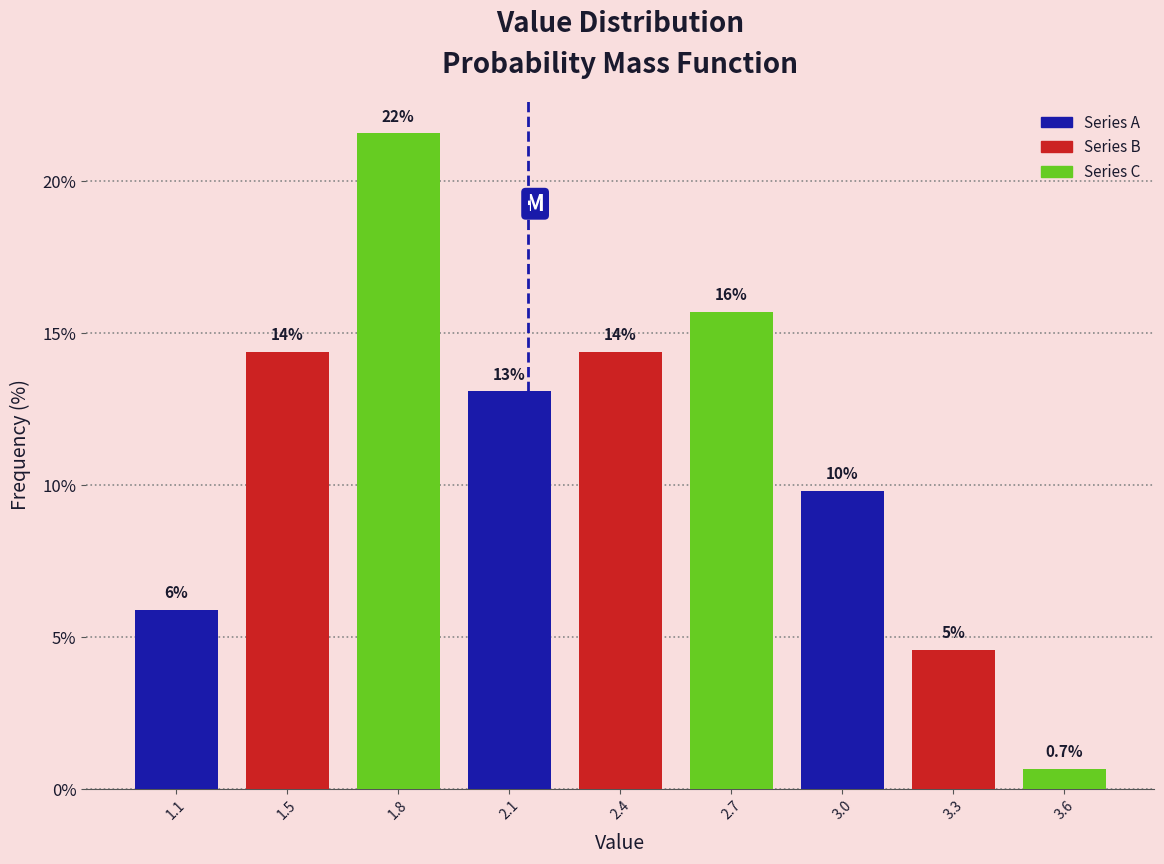

How many bars are there in total?

9